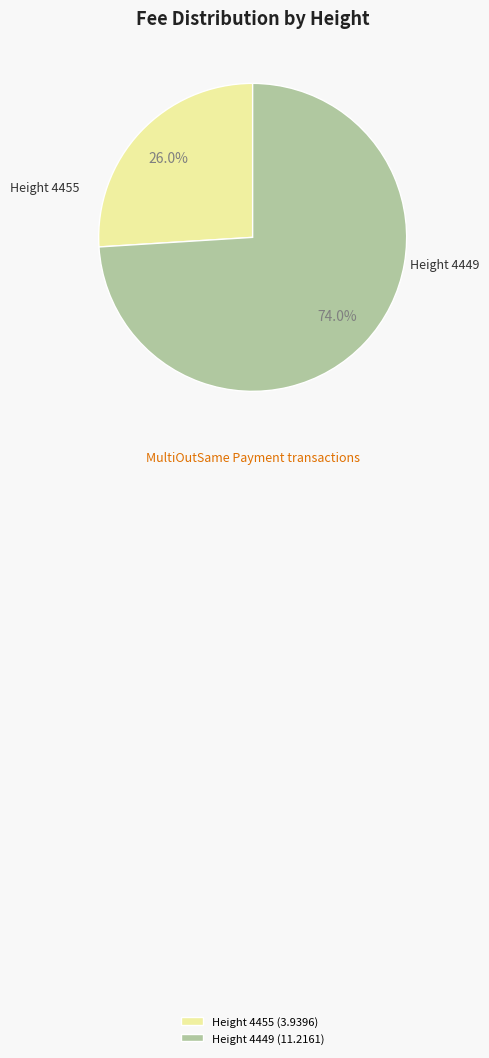

Do Height 4449 and Height 4455 together represent more than half of the pie?

Yes